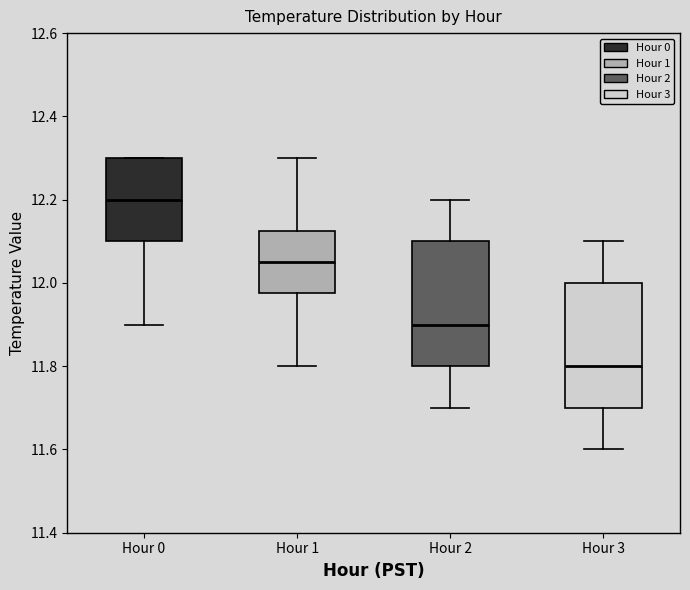

Reading left to right, read every box against the y-axis: the position of its median line, the range the box covers, and the ends of its whiskers. The values are not printed on the chart, so give them approximately, as read against the axis.

Hour 0: median 12.20, box 12.10 to 12.30, whiskers 11.90 to 12.30
Hour 1: median 12.06, box 11.98 to 12.12, whiskers 11.80 to 12.30
Hour 2: median 11.90, box 11.80 to 12.10, whiskers 11.70 to 12.20
Hour 3: median 11.80, box 11.70 to 12.00, whiskers 11.60 to 12.10